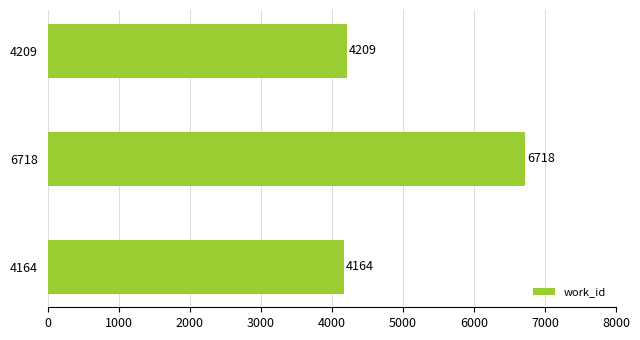

Rank the categories by value from highest to lowest.

6718, 4209, 4164